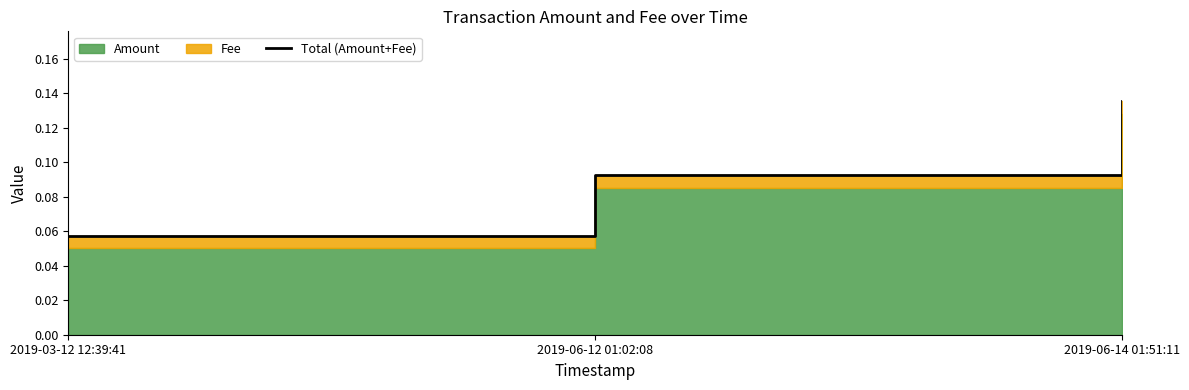

List the labels in order of value, largest first.

2019-06-14 01:51:11, 2019-06-12 01:02:08, 2019-03-12 12:39:41